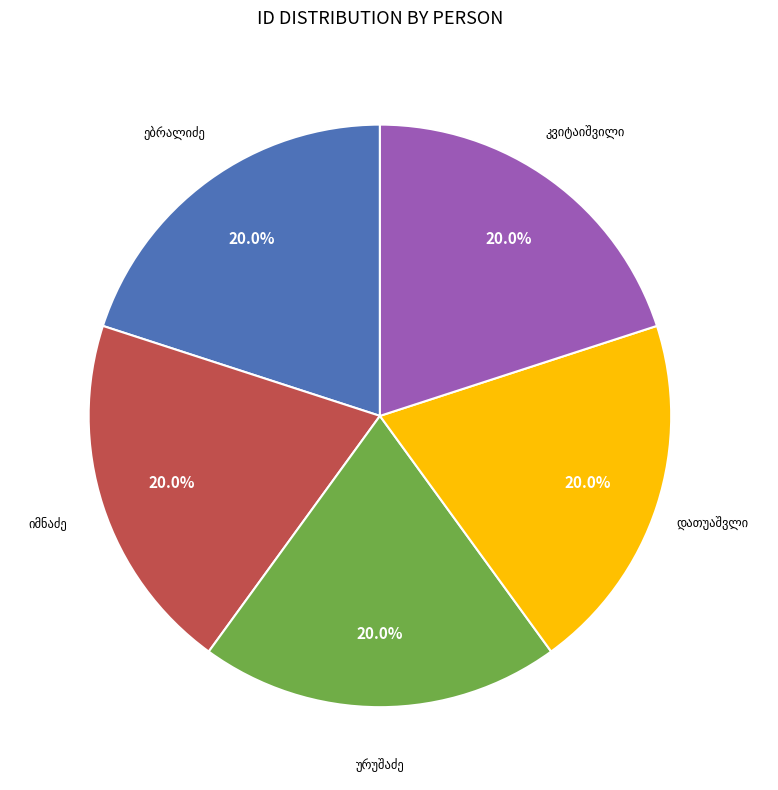

Does any single category account for the majority?

No